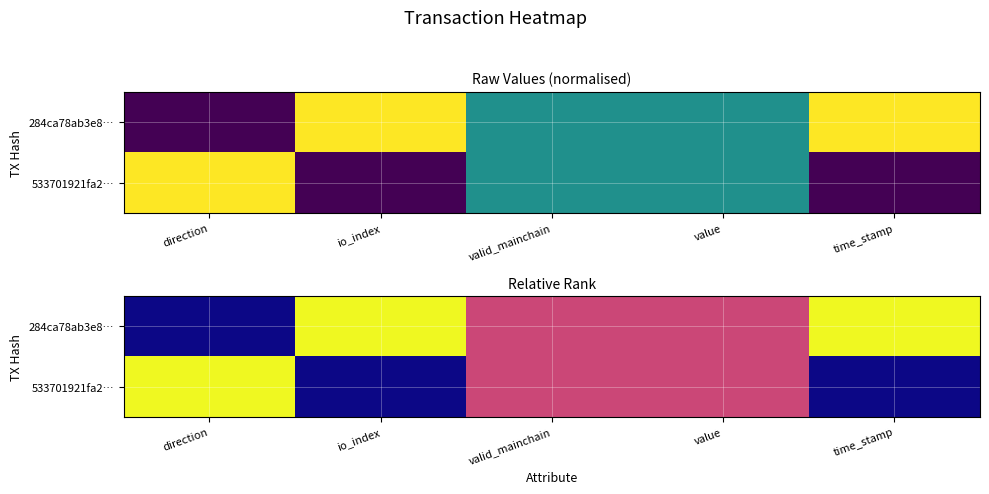

Is the value of 284ca78ab3e8… at valid_mainchain greater than the value of 533701921fa2… at valid_mainchain?

No